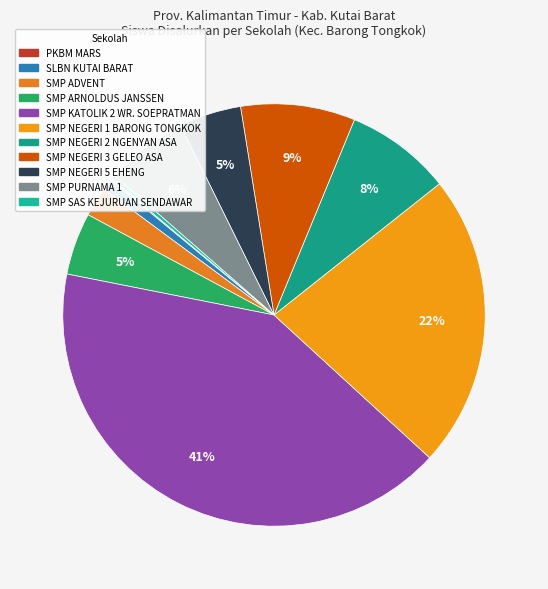

Which category has the smallest portion of the pie?

PKBM MARS